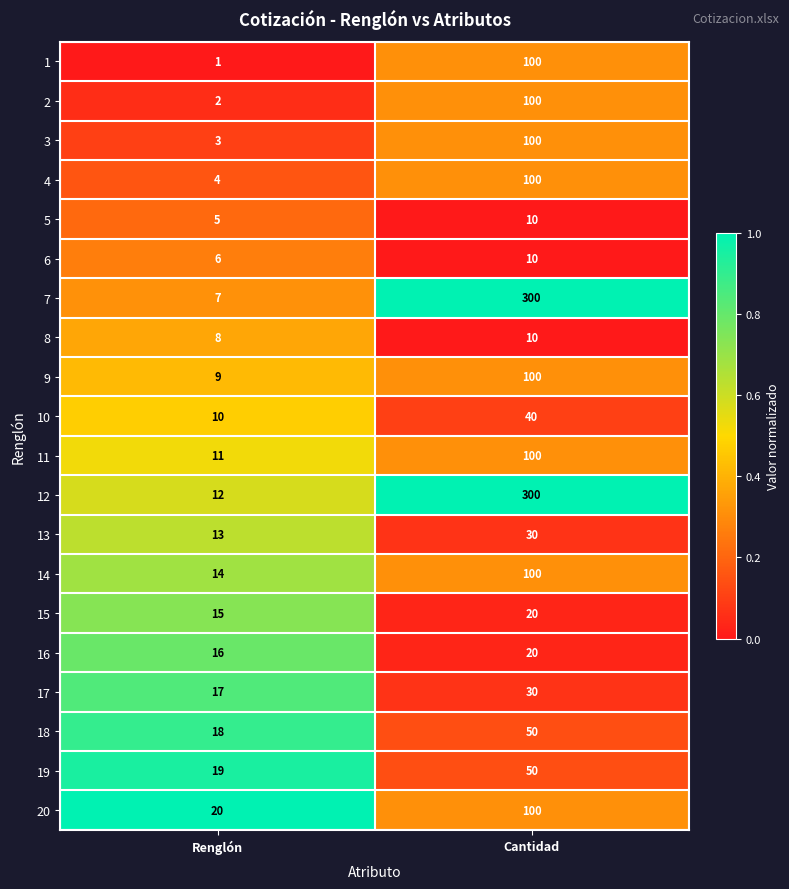

At Renglón, list the series in order from smallest to largest.

1, 2, 3, 4, 5, 6, 7, 8, 9, 10, 11, 12, 13, 14, 15, 16, 17, 18, 19, 20